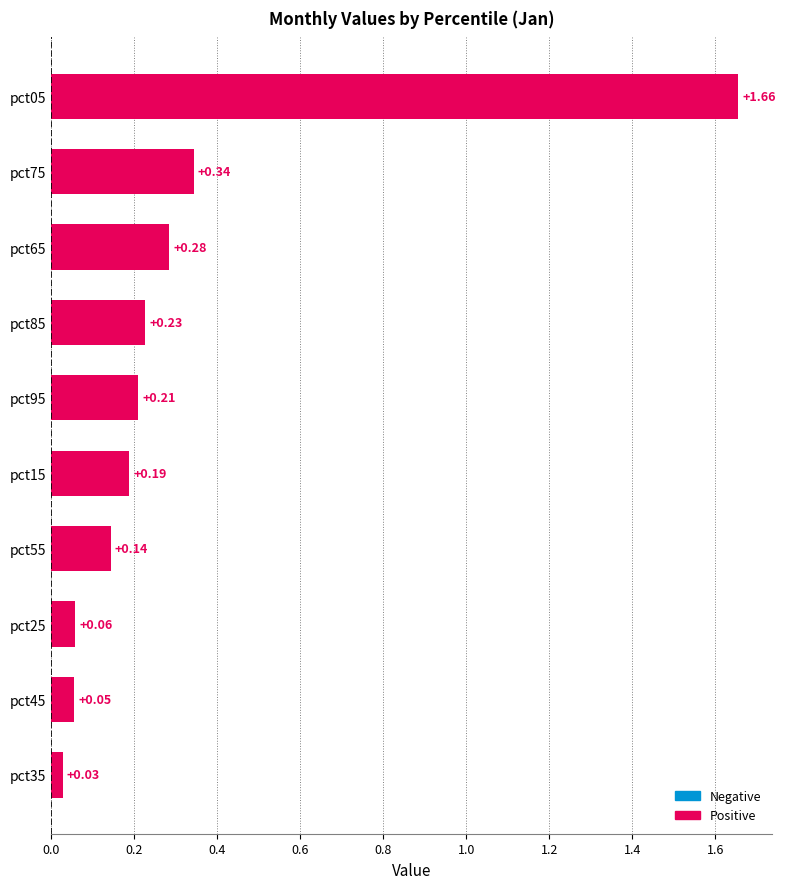

Rank the categories by value from lowest to highest.

pct35, pct45, pct25, pct55, pct15, pct95, pct85, pct65, pct75, pct05